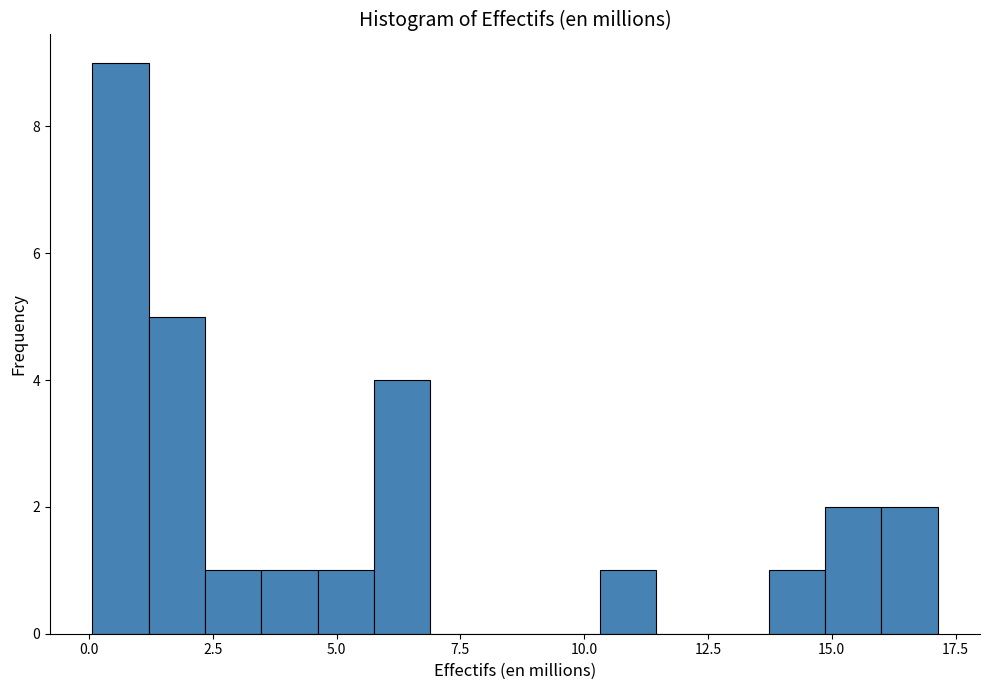

Read against the x-axis, roughly where is the centre of the tallest bar?

0.5